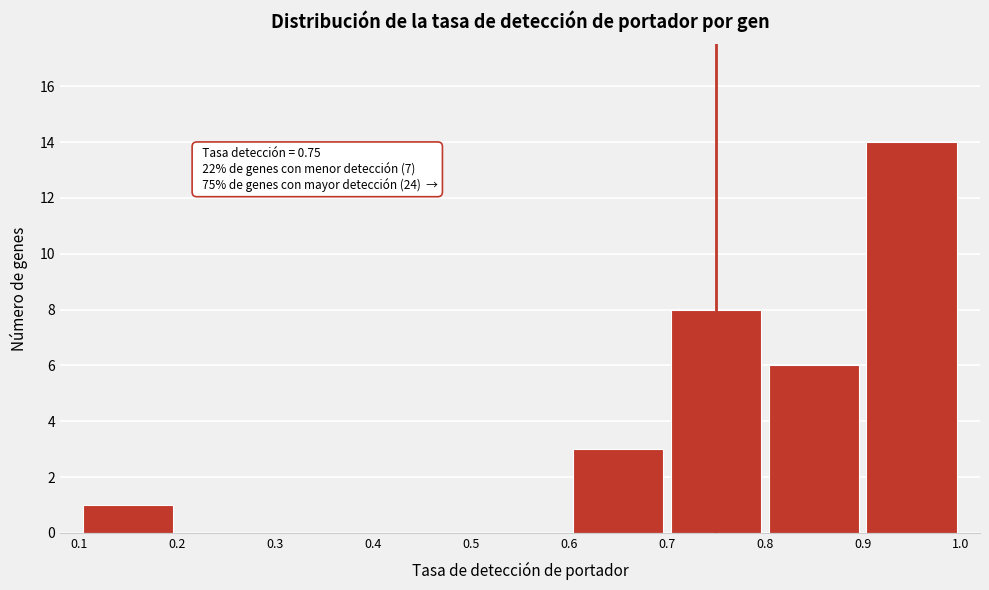

Over which range of the x-axis is the bar tallest?

0.9 to 1.0